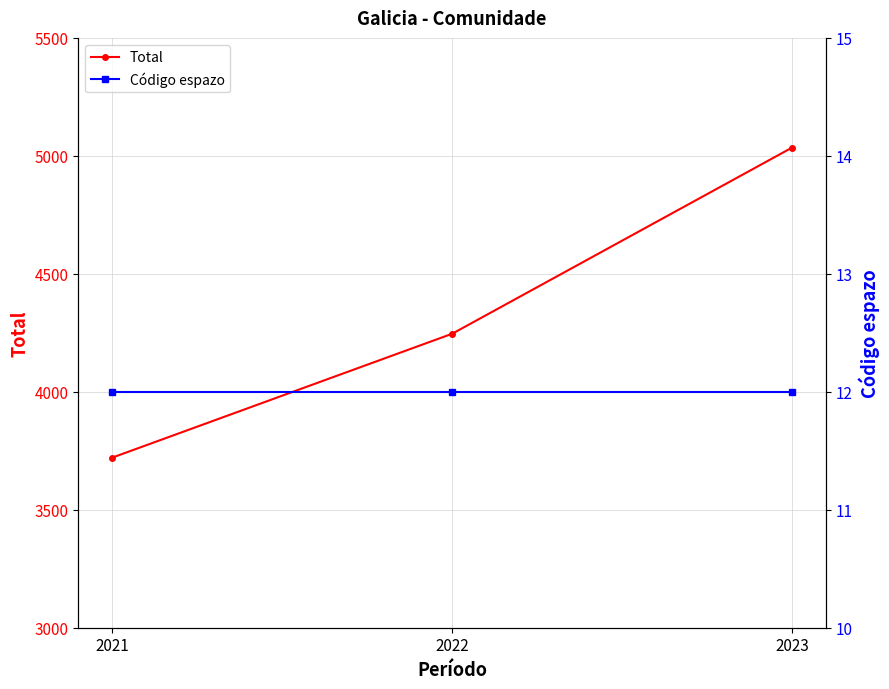

What is the total value across all series at 2021?

3733